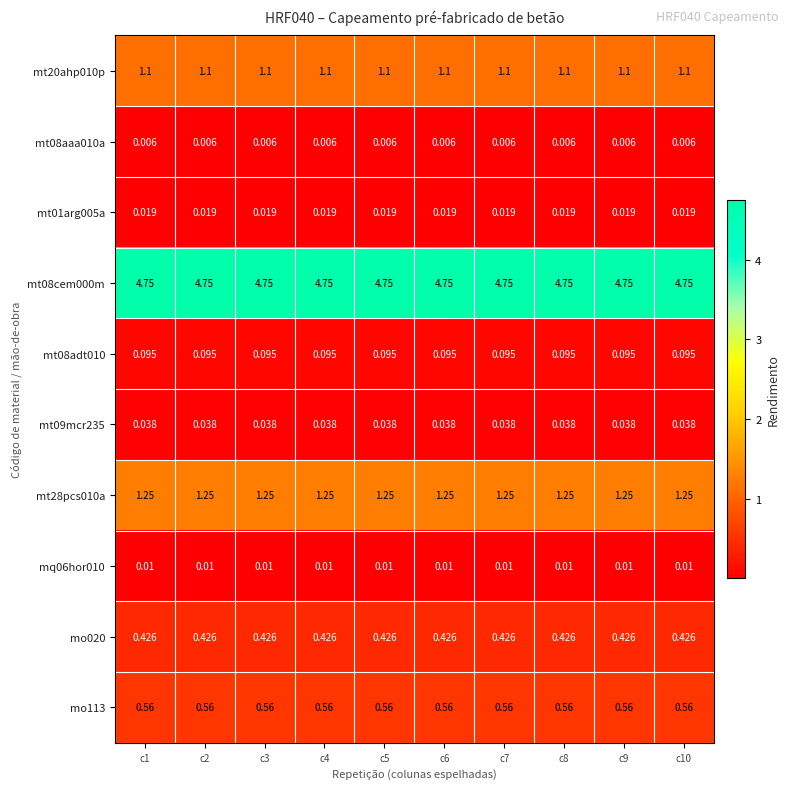

Is the value of mo113 at c4 greater than the value of mt28pcs010a at c10?

No